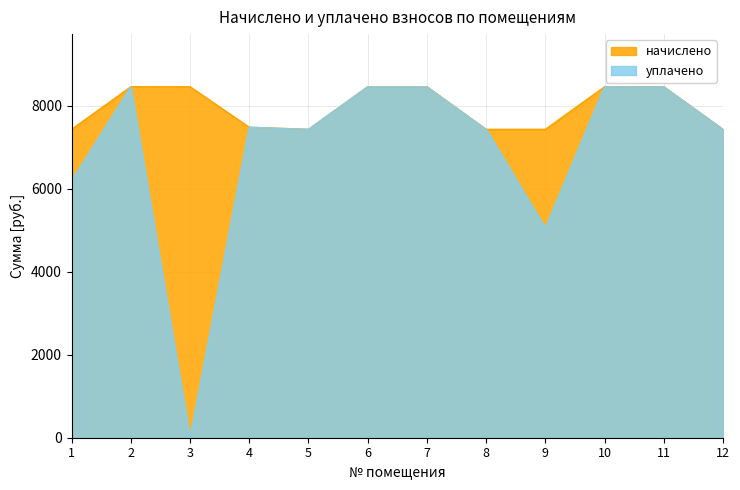

At which category does уплачено reach its first local valley?

3